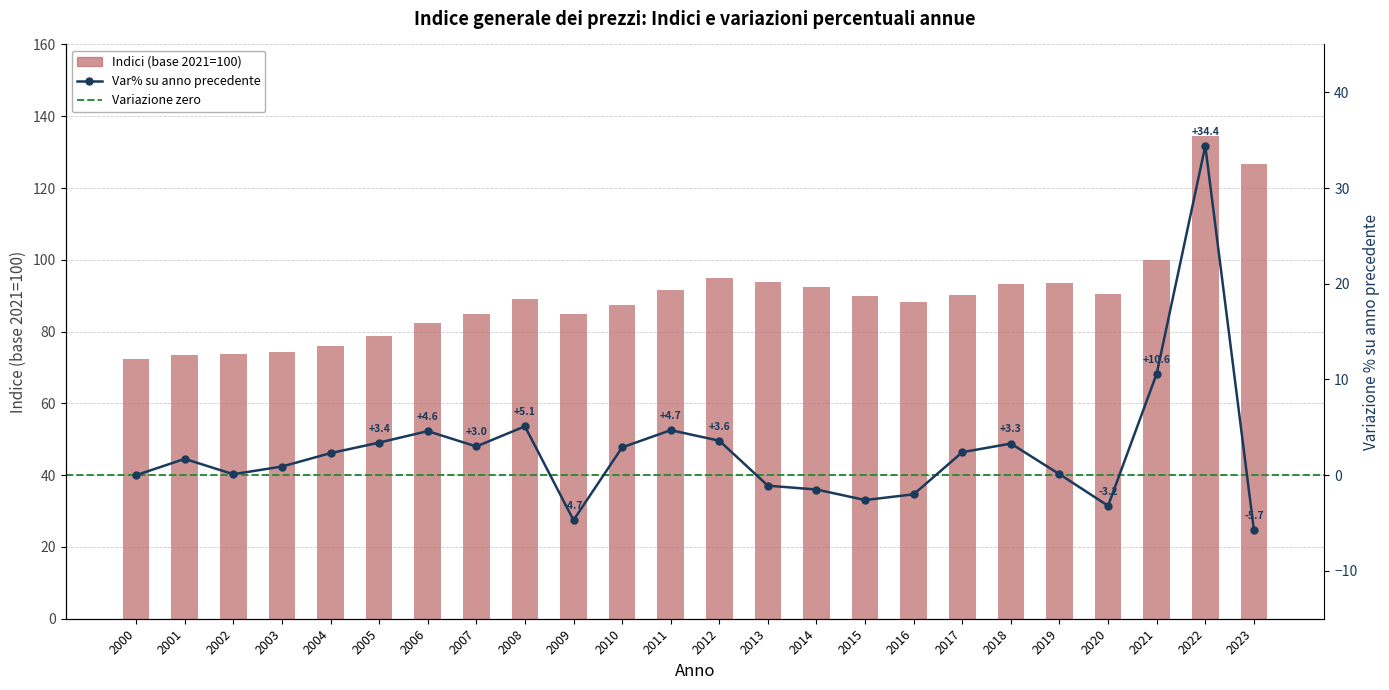

The Var% su anno prec. series shows 0.0 at 2000. True or false?

True